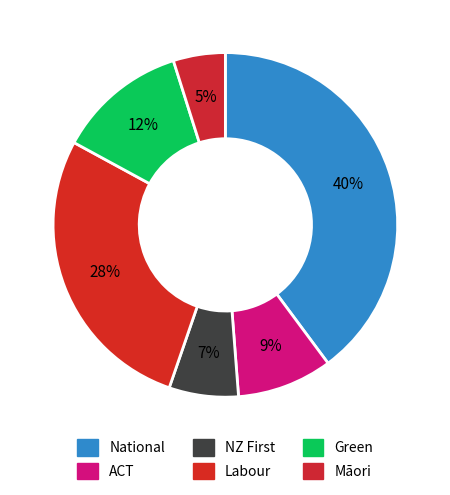

Which category has the biggest portion of the pie?

National